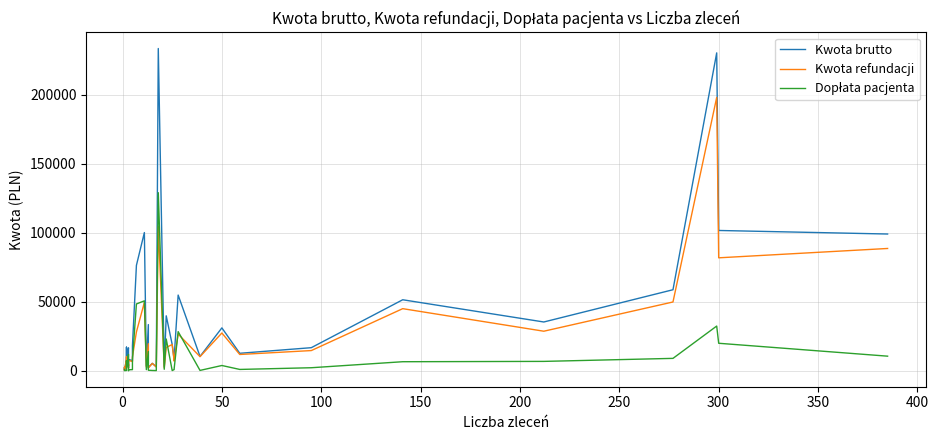

Rank the series by their maximum value, from lowest to highest.

Dopłata pacjenta, Kwota refundacji, Kwota brutto